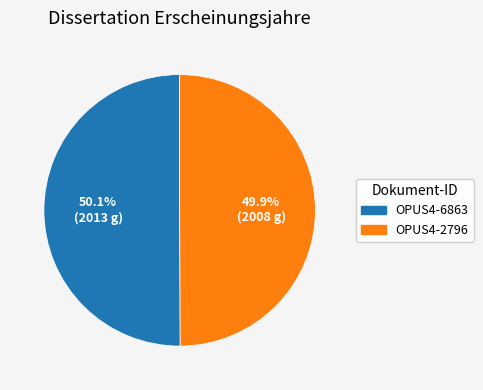

To the nearest percent, what portion does OPUS4-6863 represent?

50%